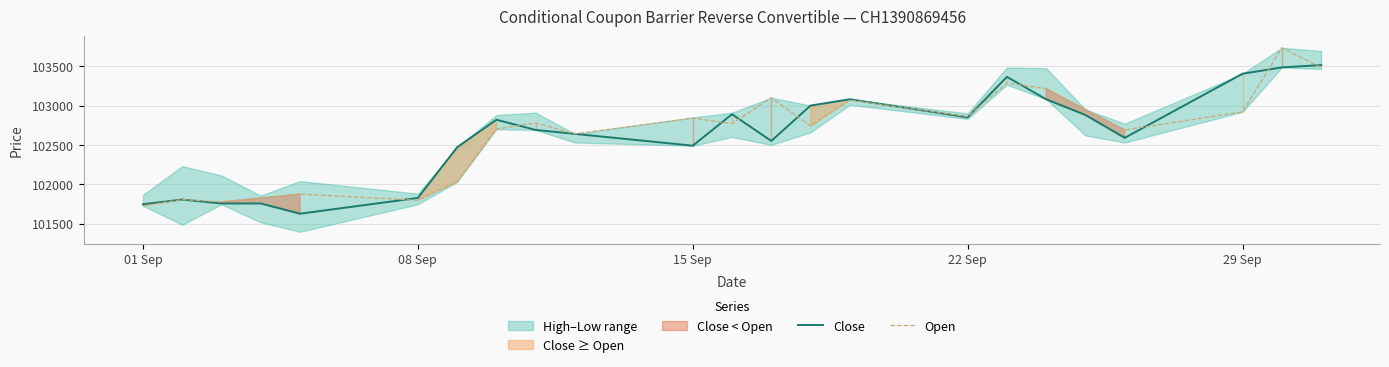

The value of Close at 22 Sep is 55053. True or false?

False